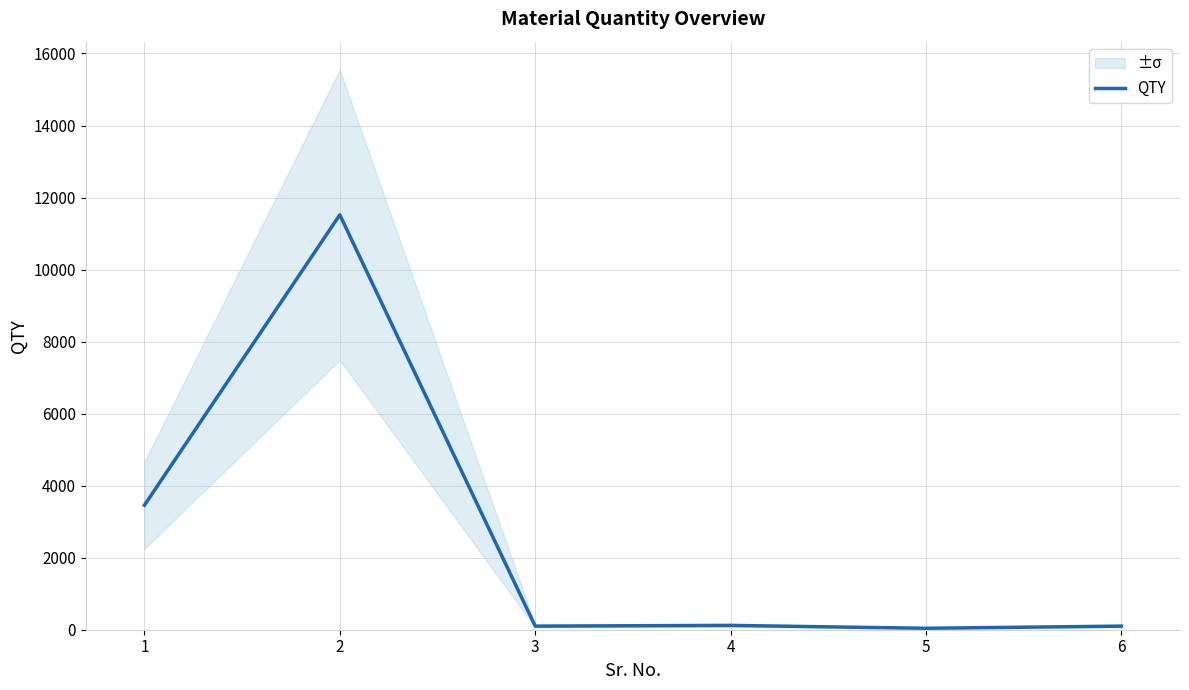

At which category does the chart reach its peak across all series?

2